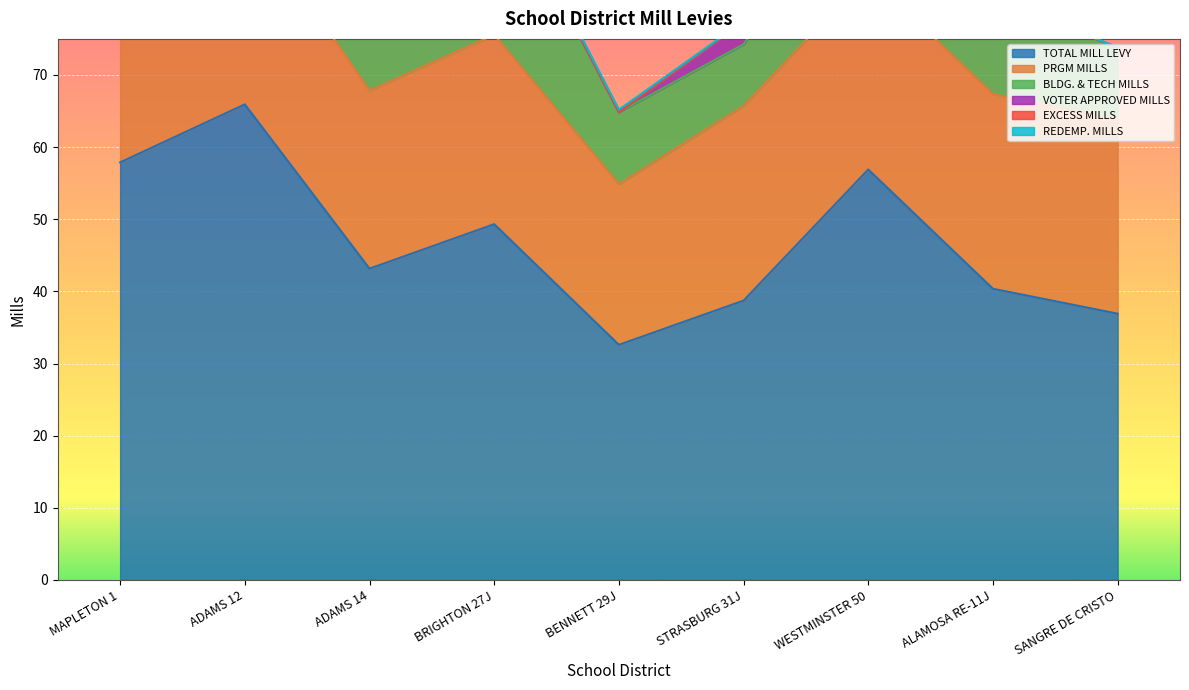

Reading left to right, what are all the values shown in this chart?

TOTAL MILL LEVY: 57.9	65.9	43.2	49.3	32.6	38.7	56.9	40.4	36.9
PRGM MILLS: 26.1	27.0	24.7	26.3	22.3	27.0	27.0	27.0	27.0
BLDG. & TECH MILLS: 21.1	21.7	9.7	22.1	10.0	8.5	15.0	13.2	9.9
VOTER APPROVED MILLS: 10.0	16.7	7.7	0.8	0.0	3.1	13.7	0.0	0.0
EXCESS MILLS: 0.4	0.0	0.0	0.0	0.0	0.0	0.9	0.0	0.0
REDEMP. MILLS: 0.3	0.5	1.1	0.2	0.3	0.1	0.3	0.1	0.0